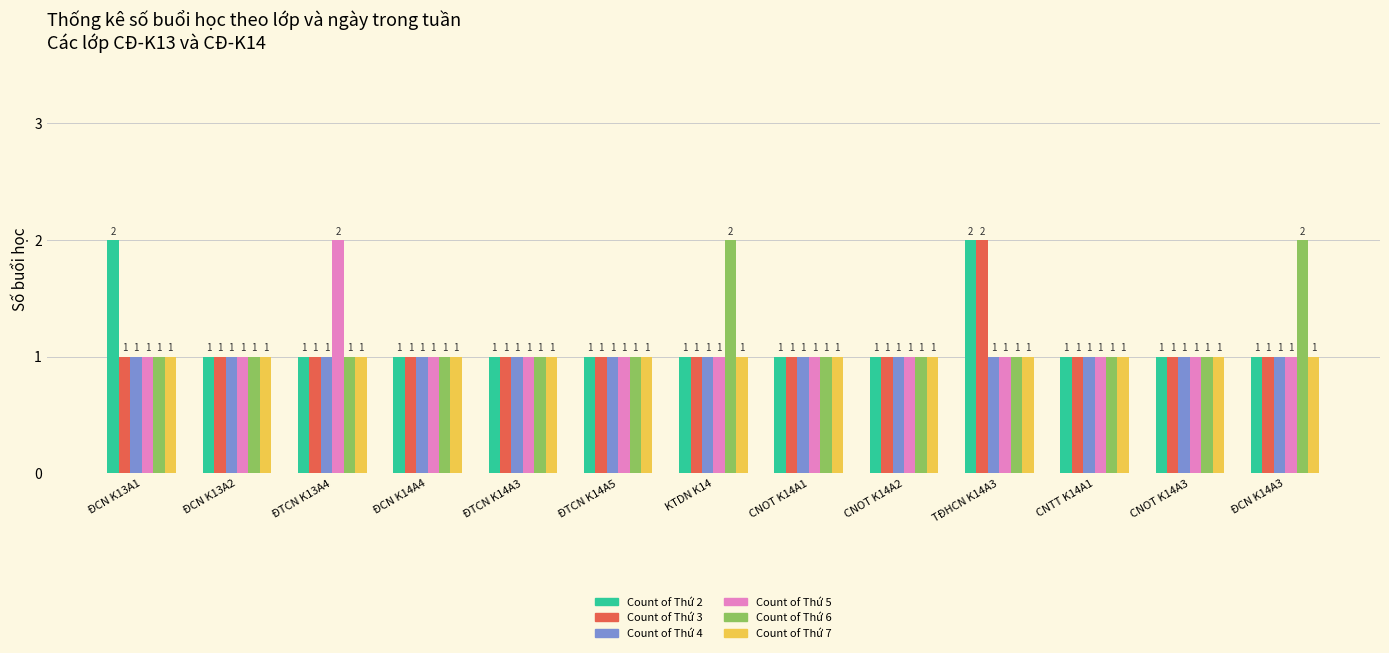

What is the total value across all series at KTDN K14?

7